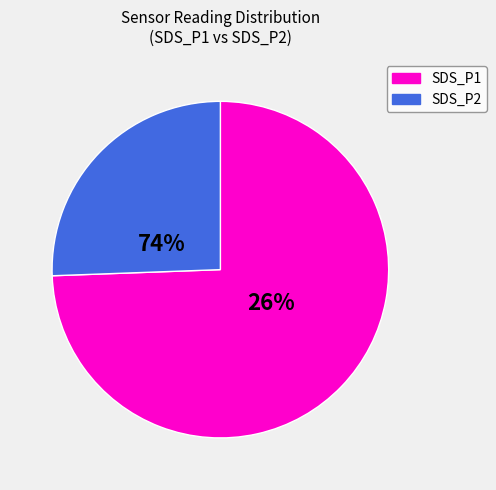

What is the smallest slice in the pie chart?

SDS_P2